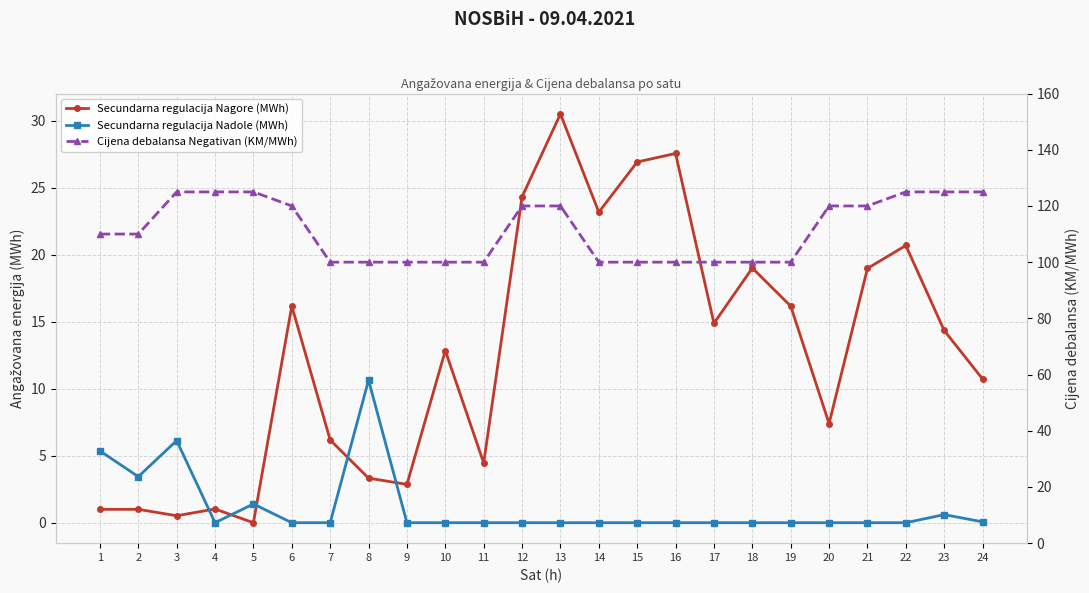

Reading left to right, transcribe all the data shown in this chart.

Secundarna regulacija Nagore (MWh): 1.0	1.0	0.5	1.0	0.0	16.2	6.2	3.3	2.9	12.8	4.5	24.3	30.5	23.2	26.9	27.5	14.9	19.0	16.2	7.4	19.0	20.7	14.3	10.7
Secundarna regulacija Nadole (MWh): 5.4	3.4	6.1	0.0	1.4	0.0	0.0	10.6	0.0	0.0	0.0	0.0	0.0	0.0	0.0	0.0	0.0	0.0	0.0	0.0	0.0	0.0	0.6	0.1
Cijena debalansa Negativan (KM/MWh): 110.0	110.0	125.0	125.0	125.0	120.0	100.0	100.0	100.0	100.0	100.0	120.0	120.0	100.0	100.0	100.0	100.0	100.0	100.0	120.0	120.0	125.0	125.0	125.0